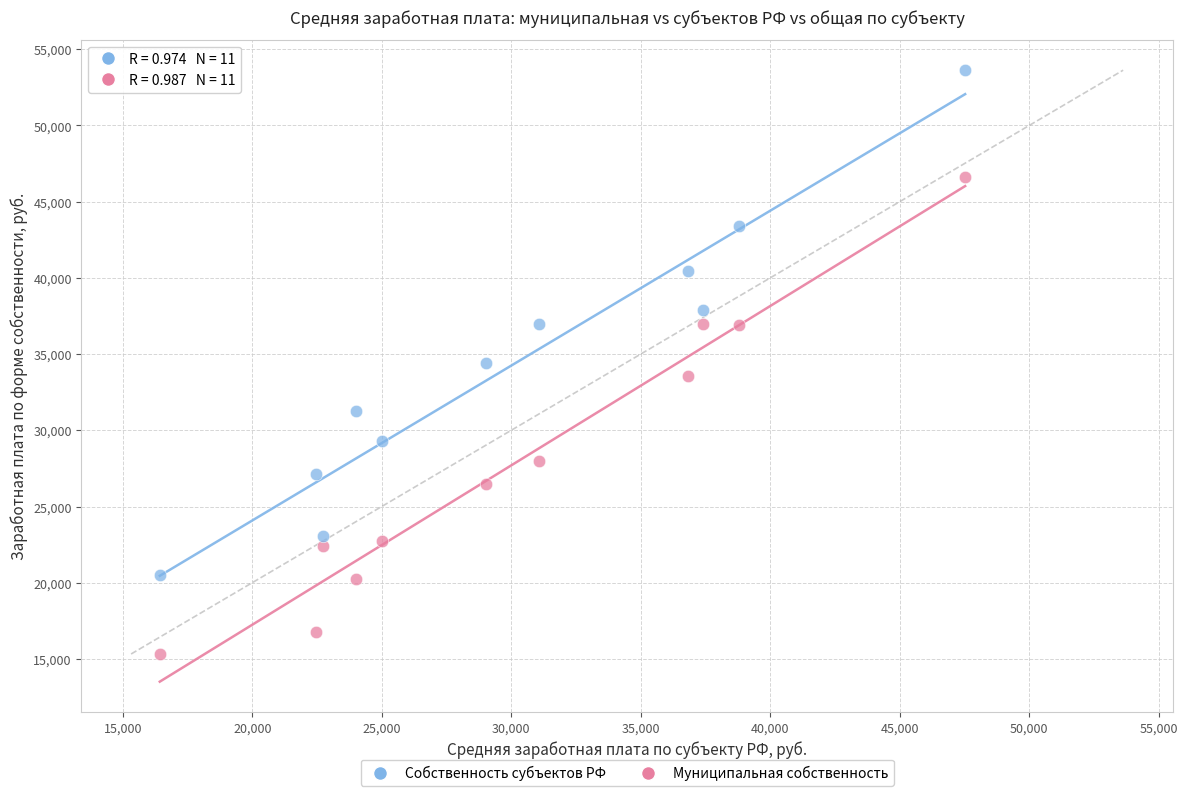

Across all data points, what is the range of X values (max minus min)?

31097.3